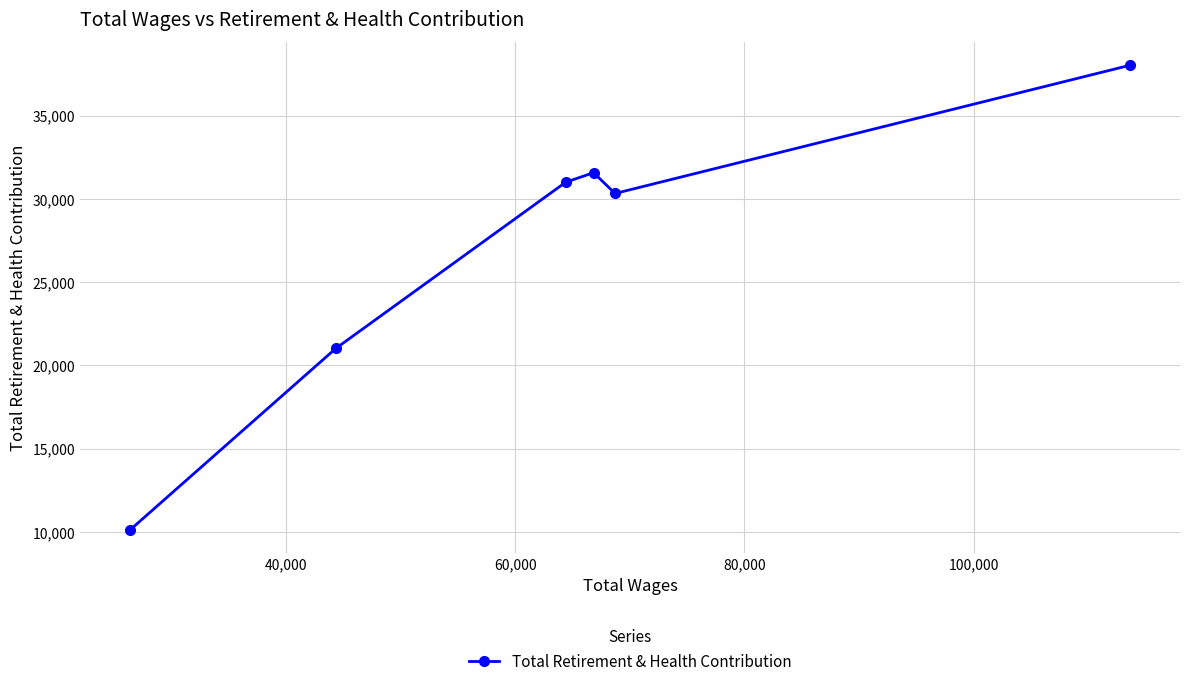

How many lines are shown in the chart?

1